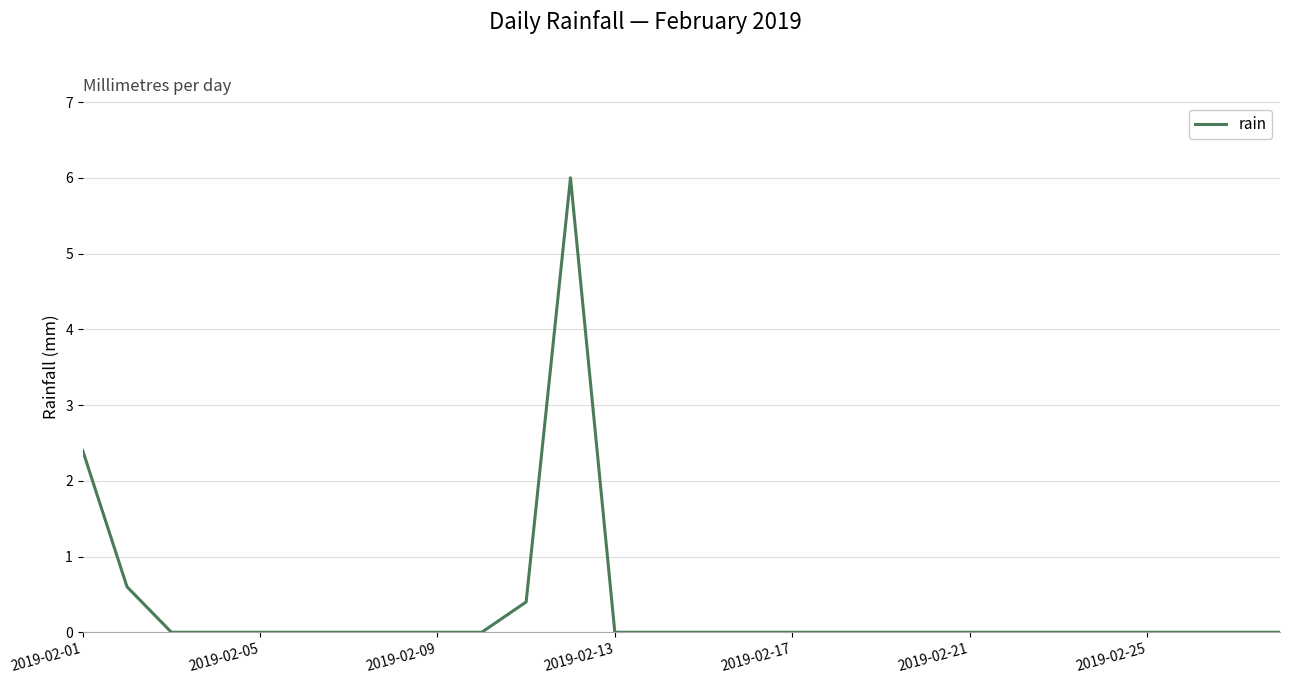

What is the maximum value shown in the chart?

6.0